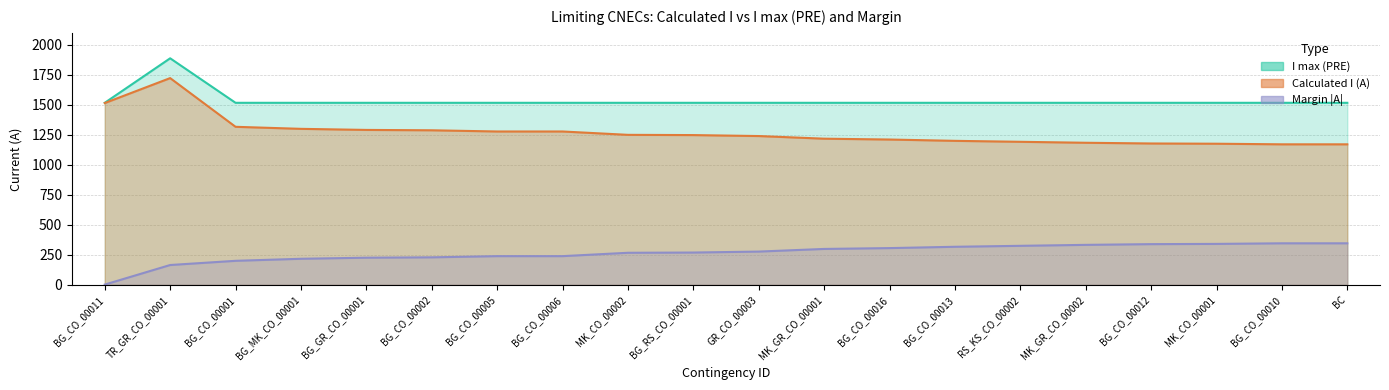

Between MK_GR_CO_00001 and BG_CO_00016, which is larger?

MK_GR_CO_00001